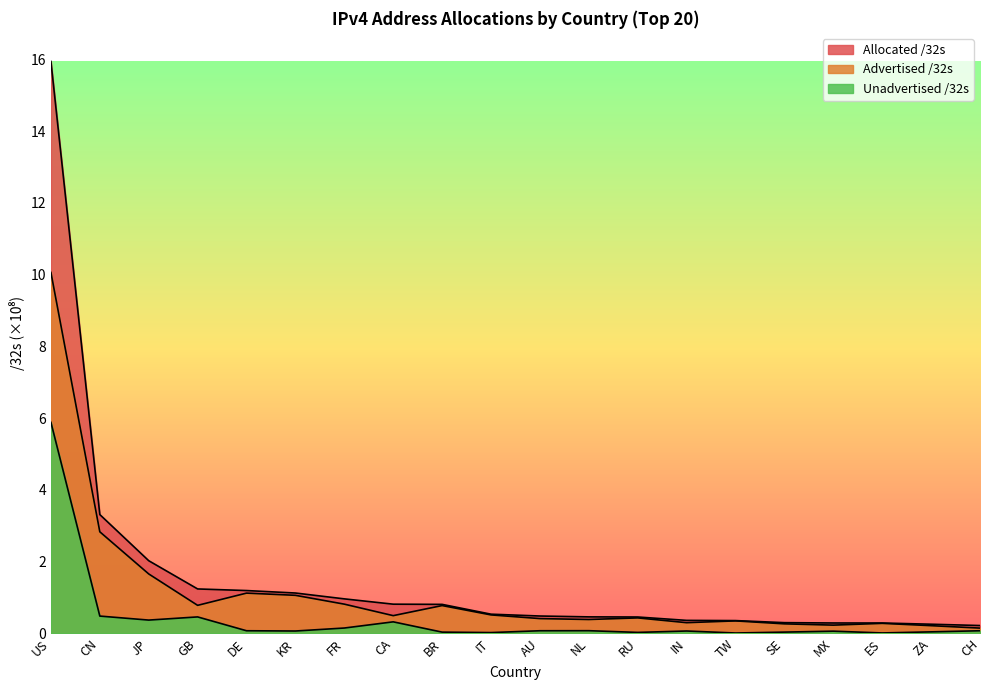

What are all the series names shown in the legend?

Advertised /32s, Allocated /32s, Unadvertised /32s